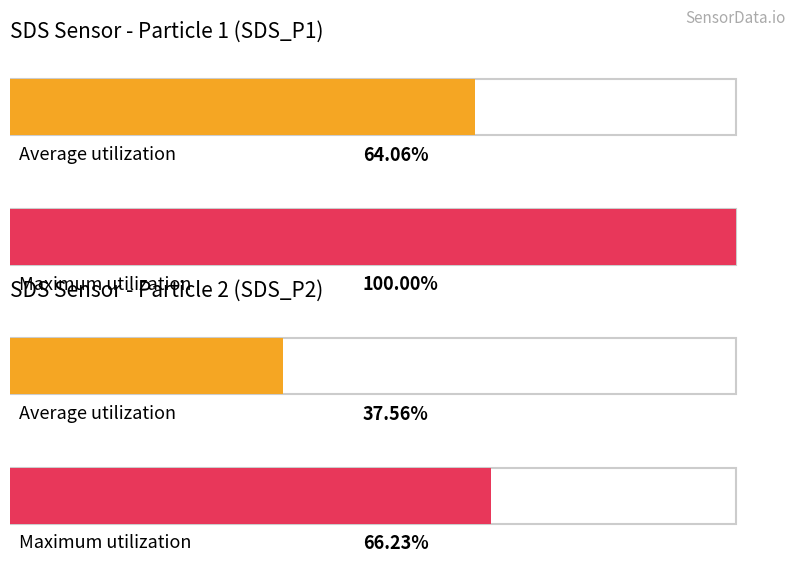

What are all the series names shown in the legend?

SDS_P1, SDS_P2